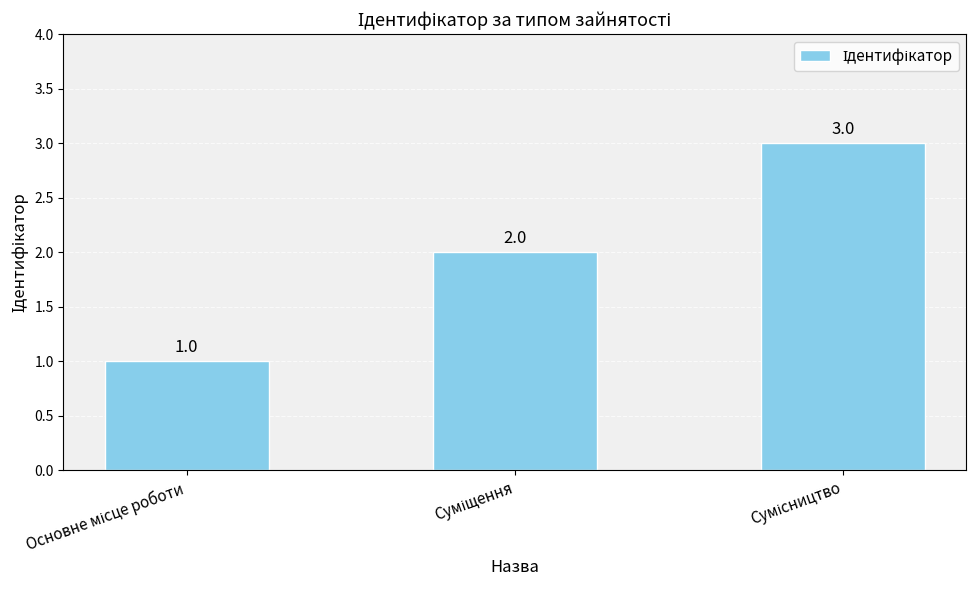

Reading left to right, transcribe all the data shown in this chart.

1	2	3